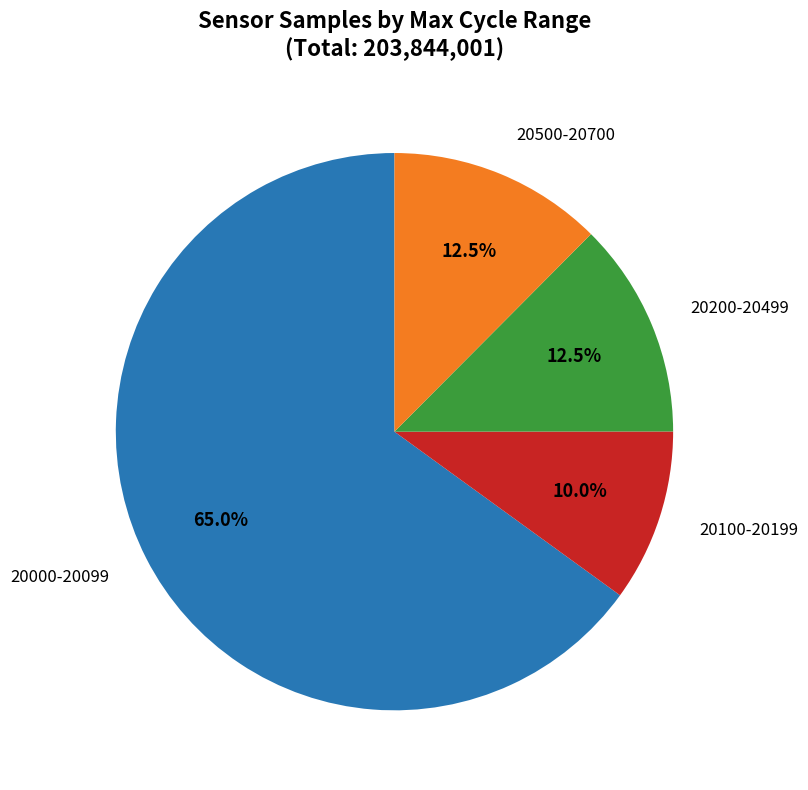

Is there a majority slice in this chart?

Yes